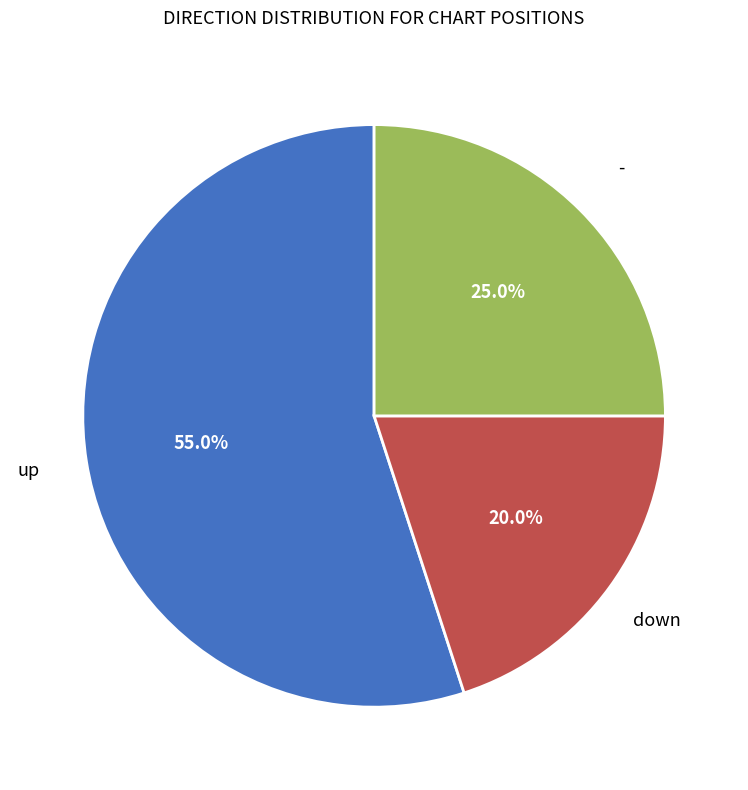

Is there a majority slice in this chart?

Yes